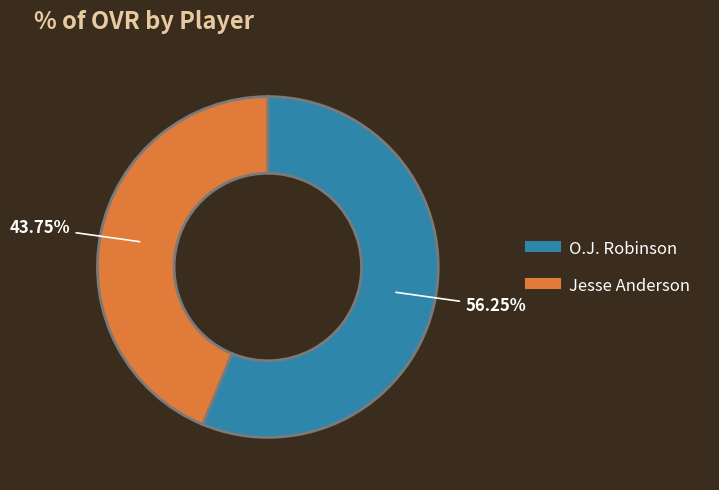

To the nearest percent, what percentage of the pie is Jesse Anderson?

44%